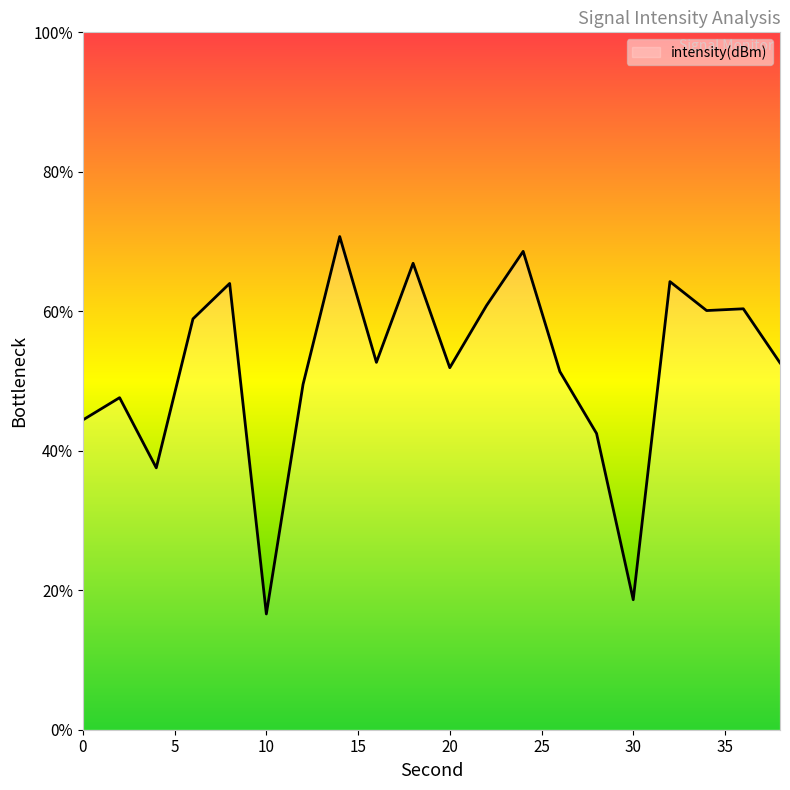

What is the maximum value shown in the chart?

70.7